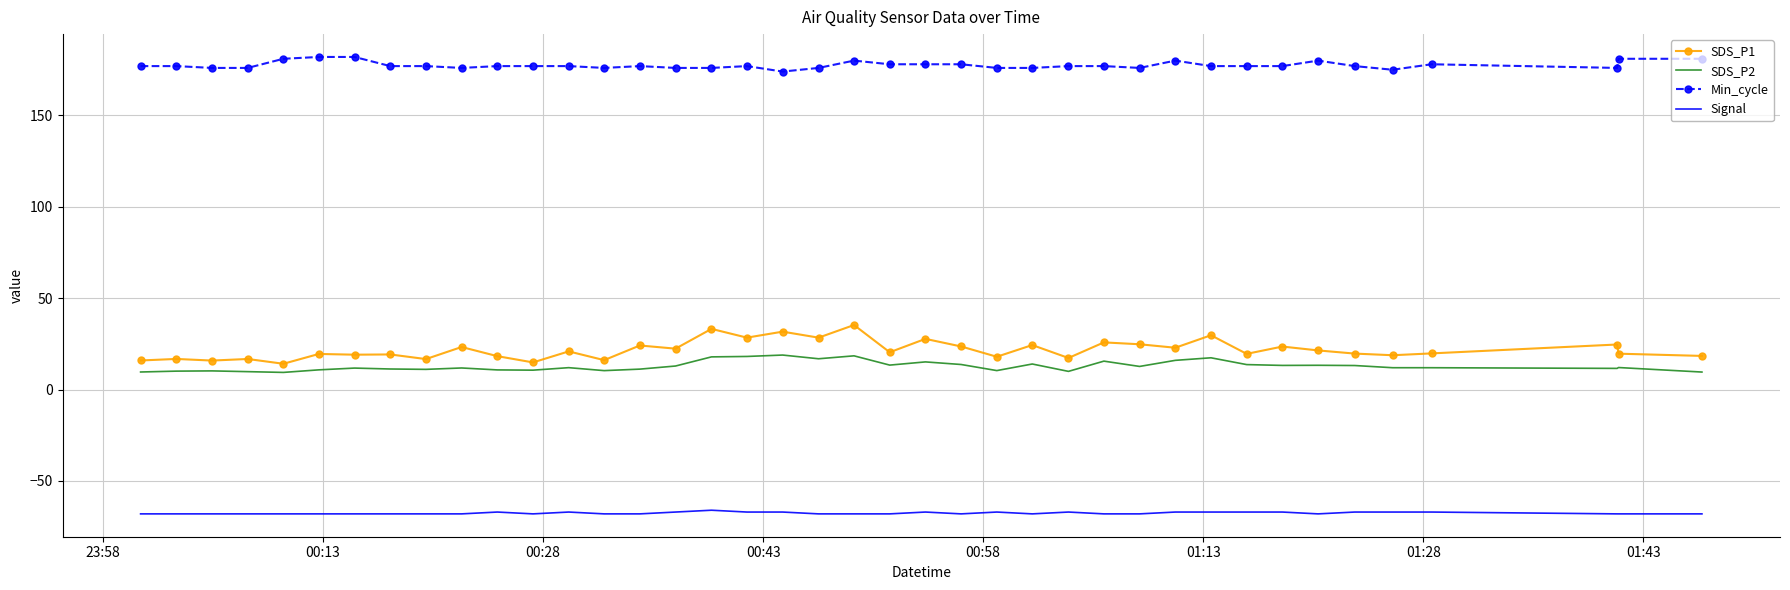

Which series has the largest total across all categories?

Min_cycle